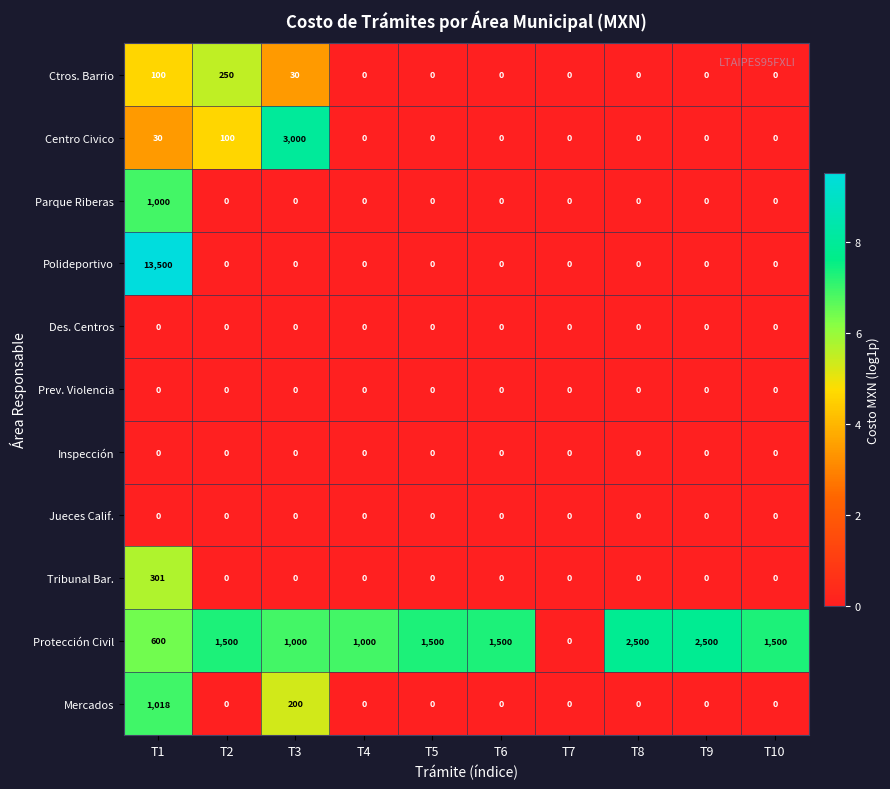

How many data points does each series have?

10